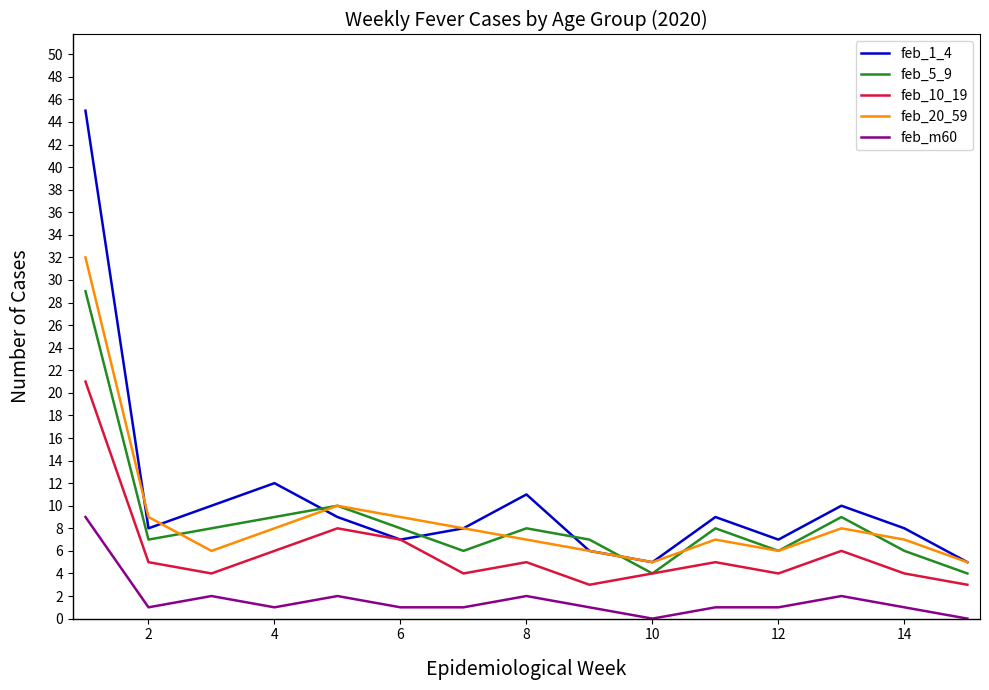

Which series has the largest range (max minus min)?

feb_1_4